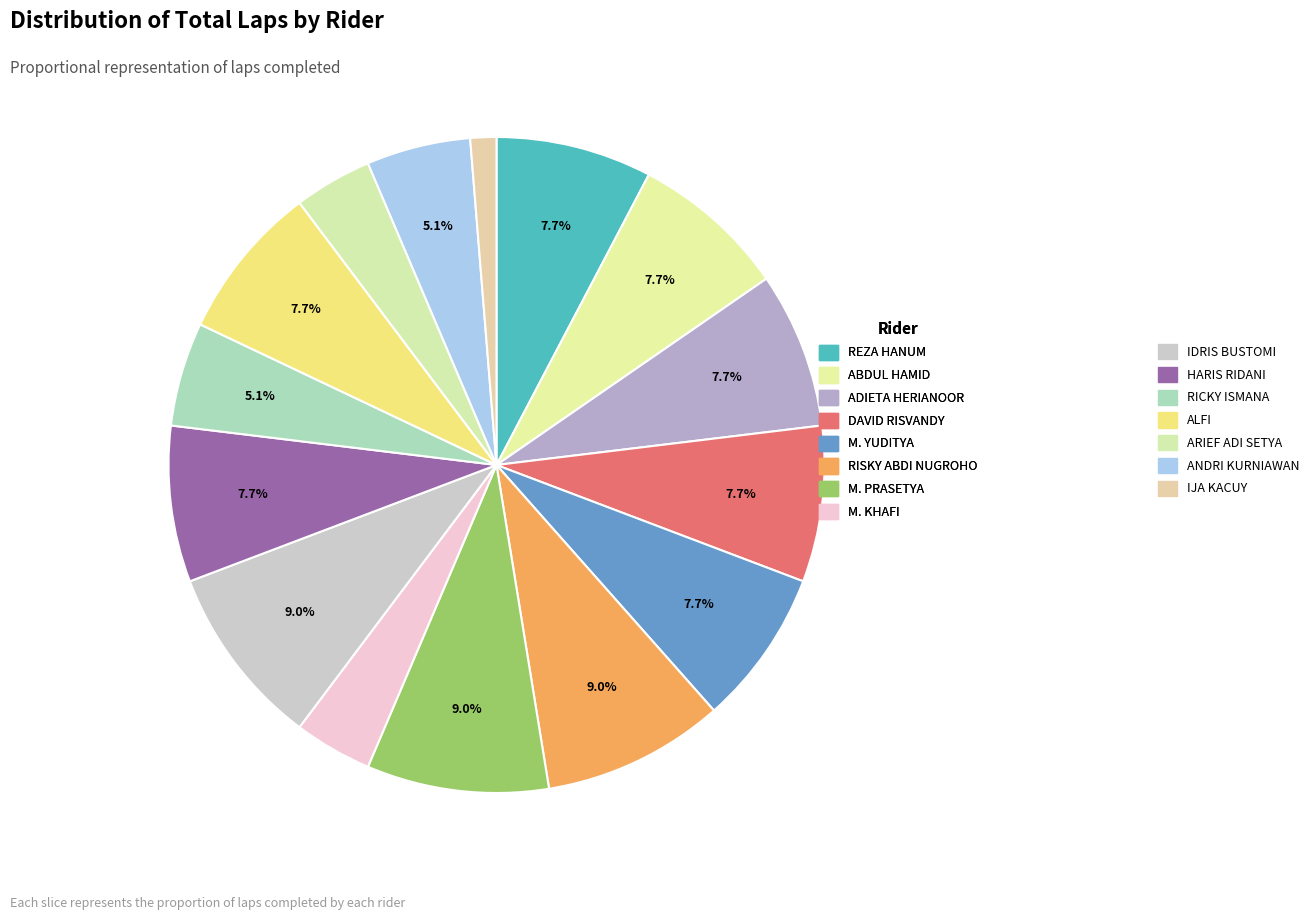

Count the number of slices in the pie.

15